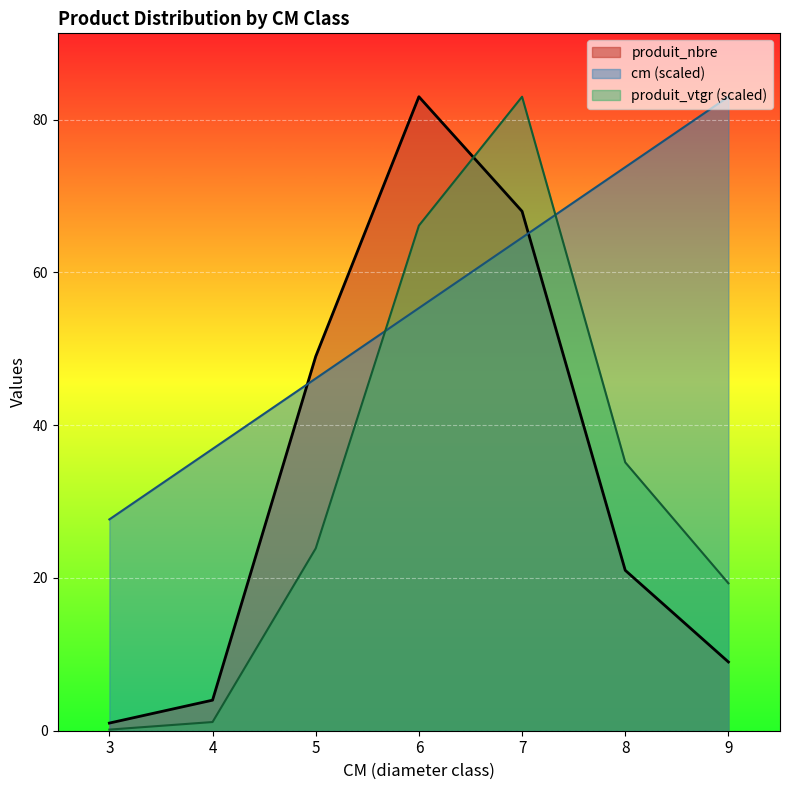

The produit_vtgr series shows 66.1 at 6. True or false?

True